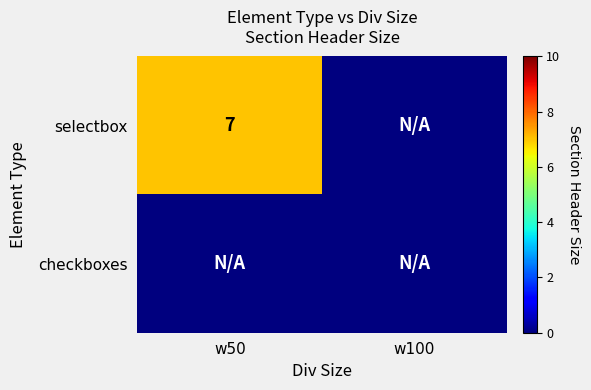

True or false: selectbox has a value of 4 at w50.

False